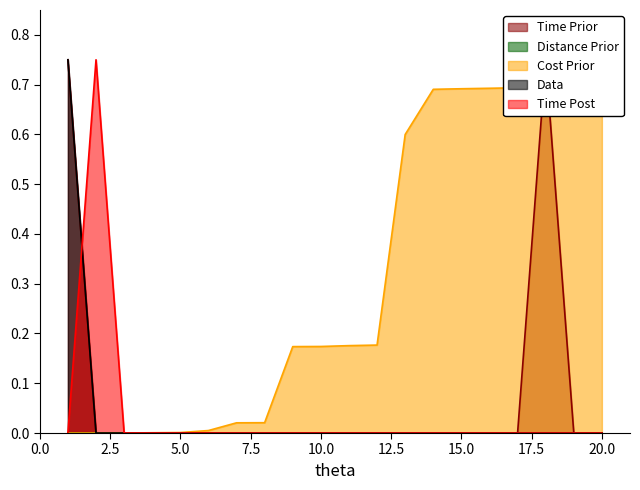

The value of Time Post at 15.0 is 0.0. True or false?

True